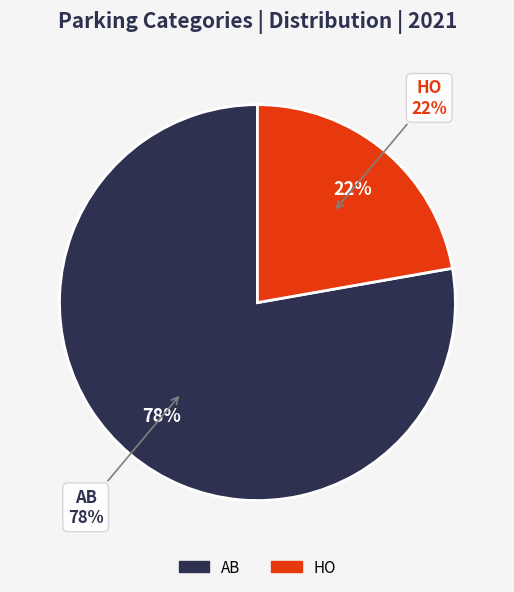

To the nearest percent, what percentage of the pie is AB?

78%